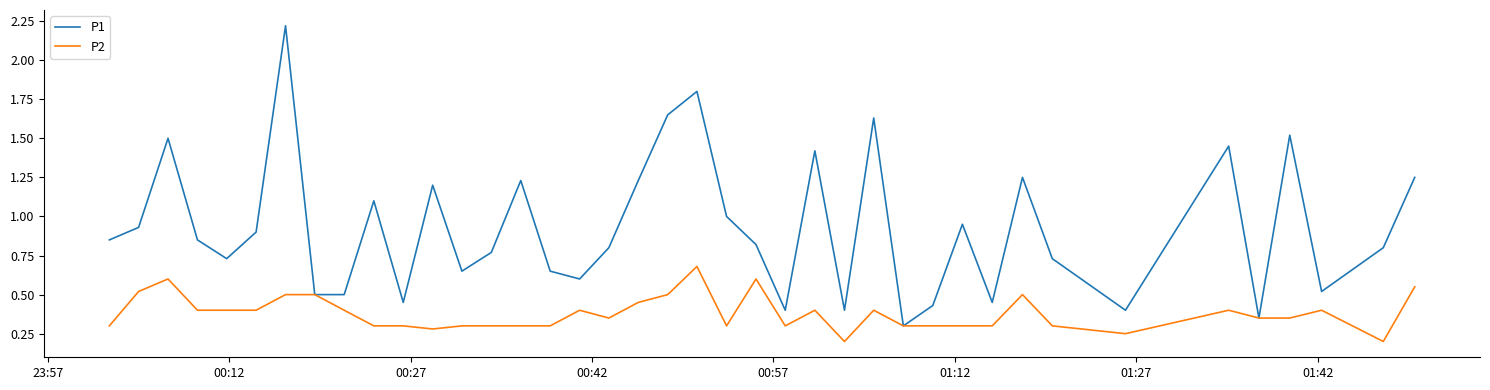

Which series has the widest spread of values?

P1